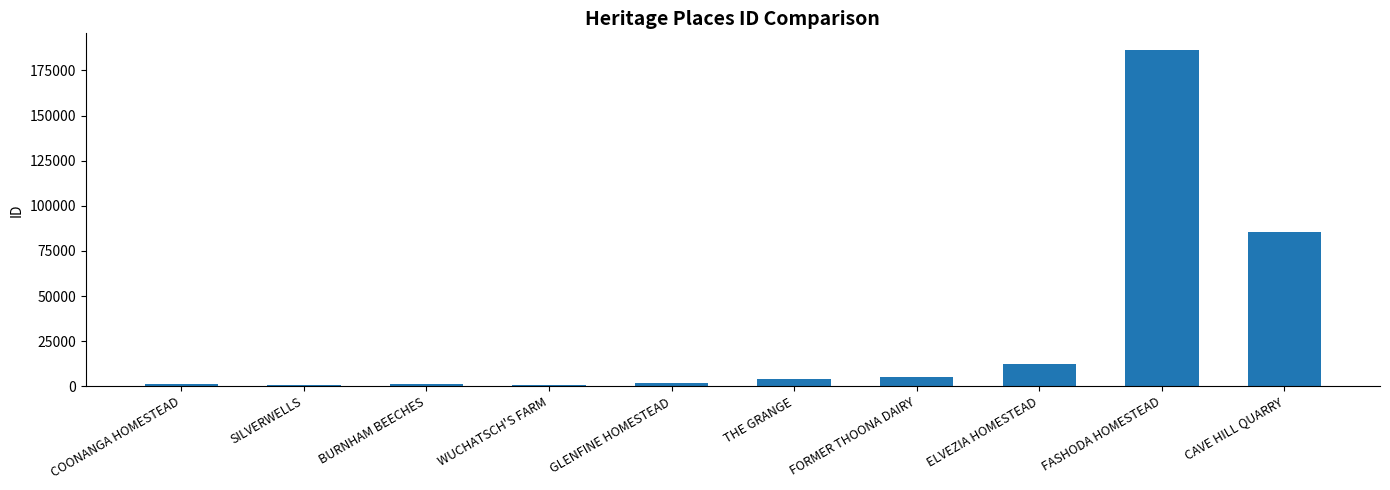

Read the value at CAVE HILL QUARRY.

85447